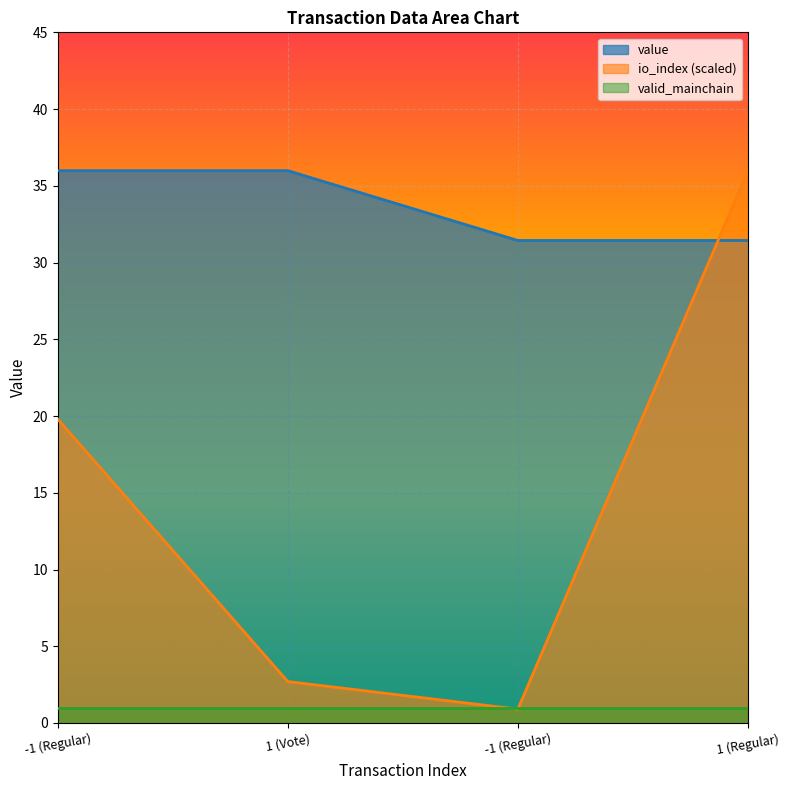

Rank the series by their average value, from lowest to highest.

valid_mainchain, io_index (scaled), value